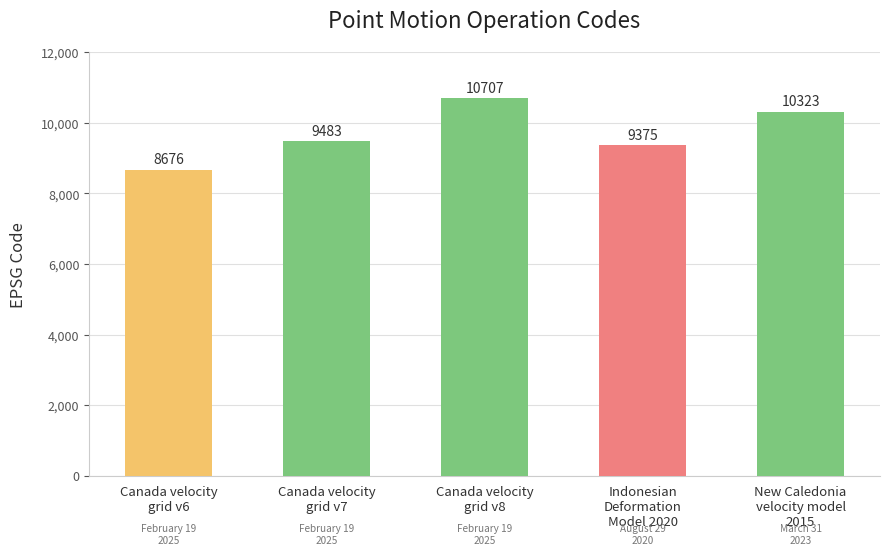

True or false: the data shows 10707 at Canada velocity
grid v8.

True